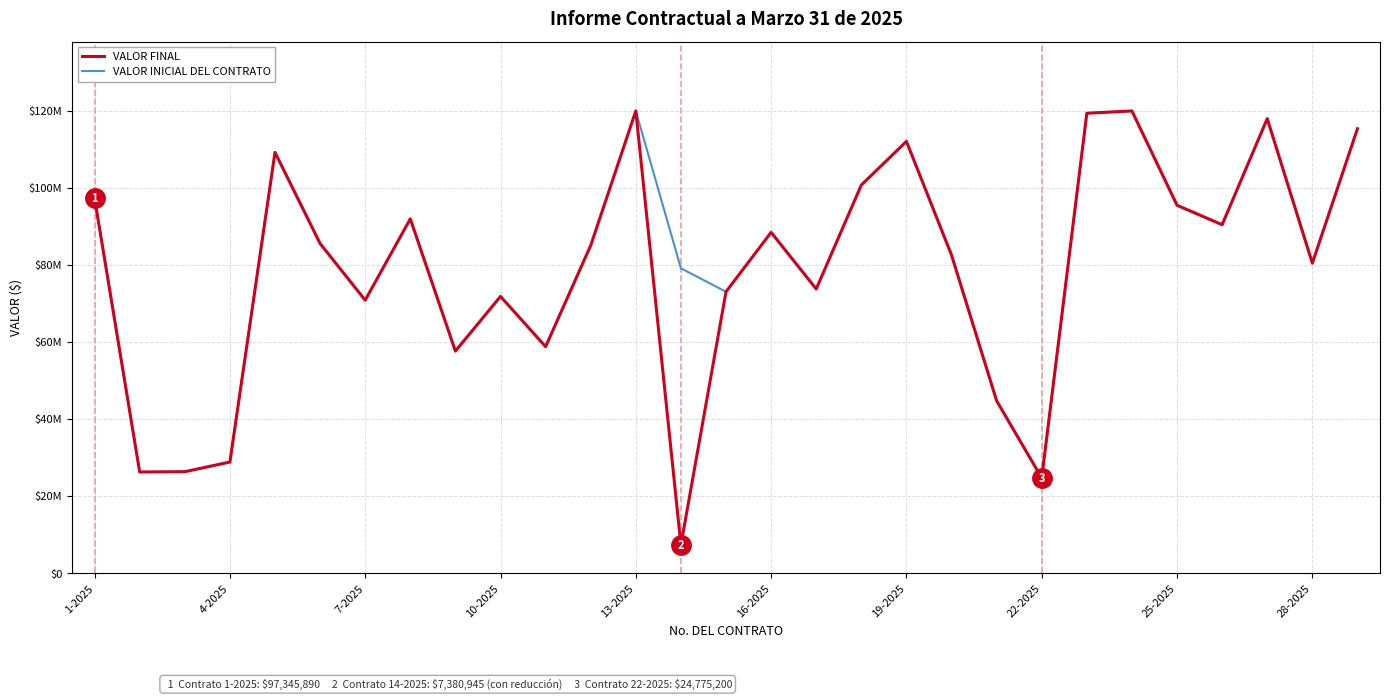

What are all the series names shown in the legend?

VALOR FINAL, VALOR INICIAL DEL CONTRATO